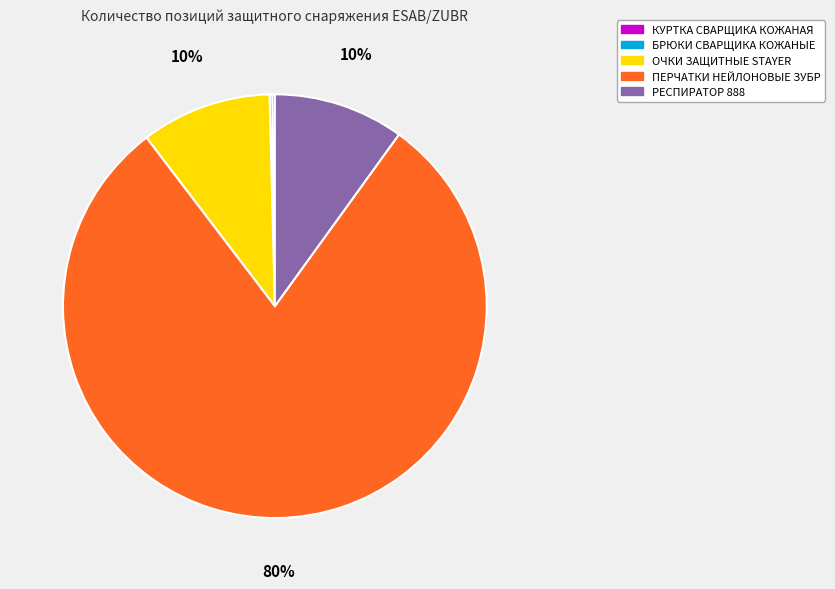

Is it true that РЕСПИРАТОР 888 is 1% of the pie?

False